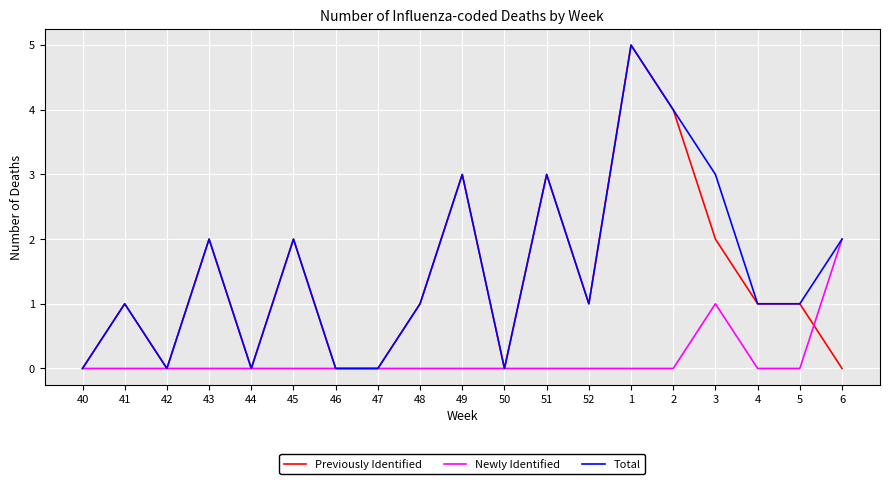

Count the Previously Identified values in the range 0 to 2.

15